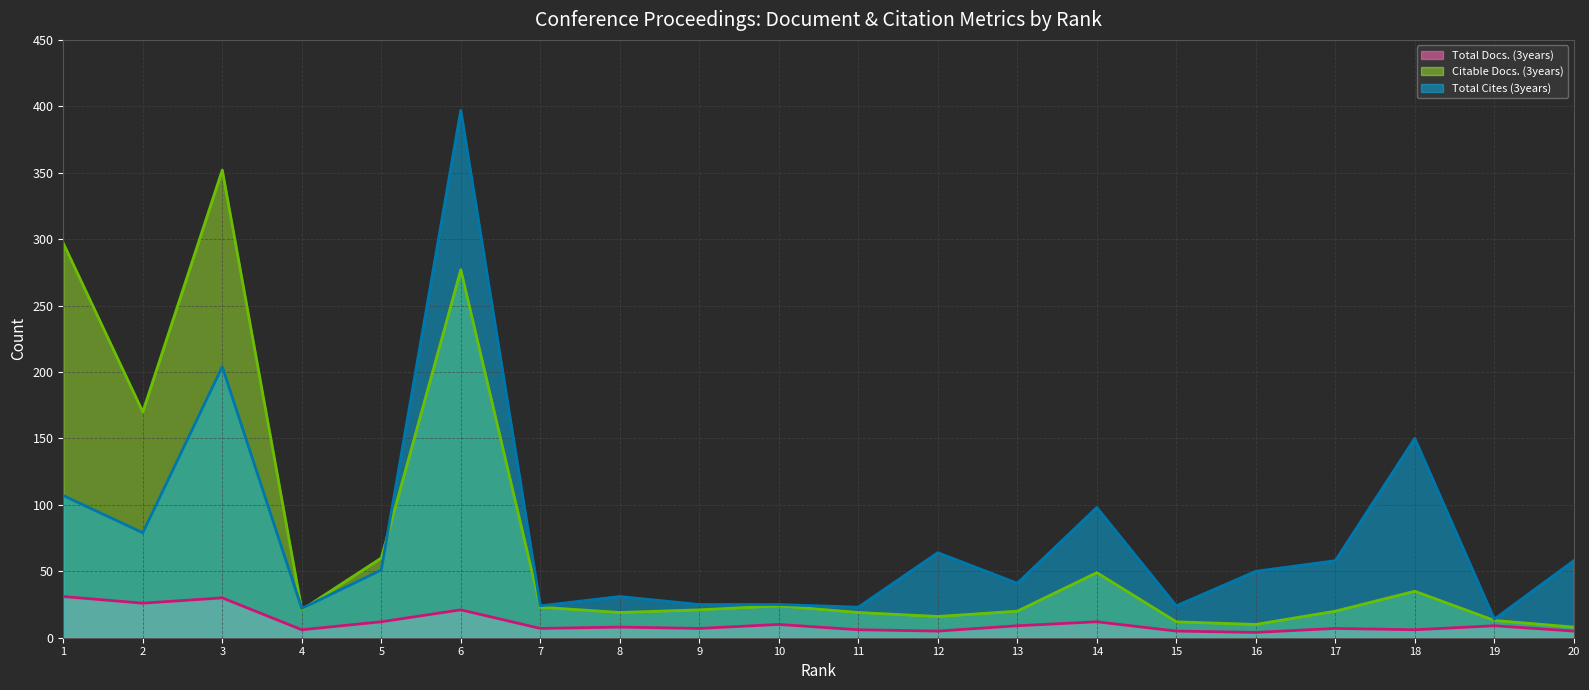

True or false: Citable Docs. (3years) (line) and Total Docs. (3years) (line) intersect in this chart.

False